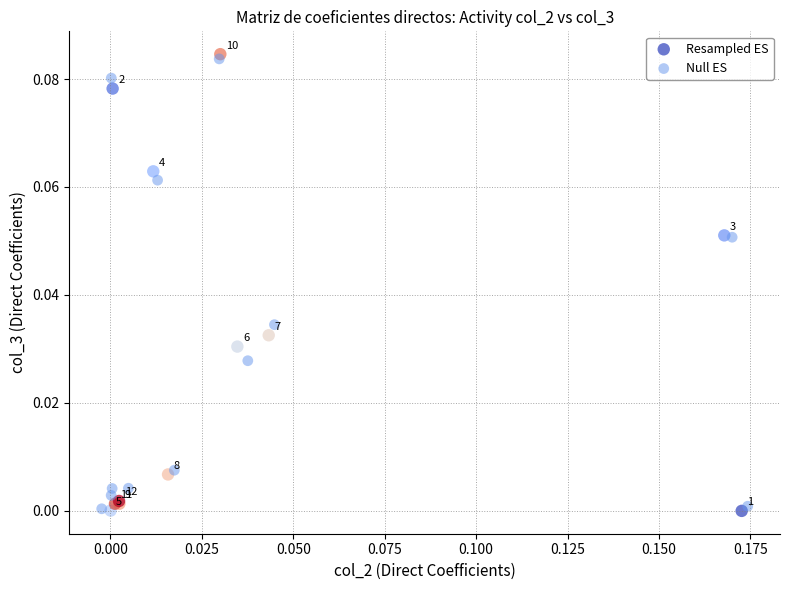

Which series reaches the minimum Y coordinate?

Resampled ES